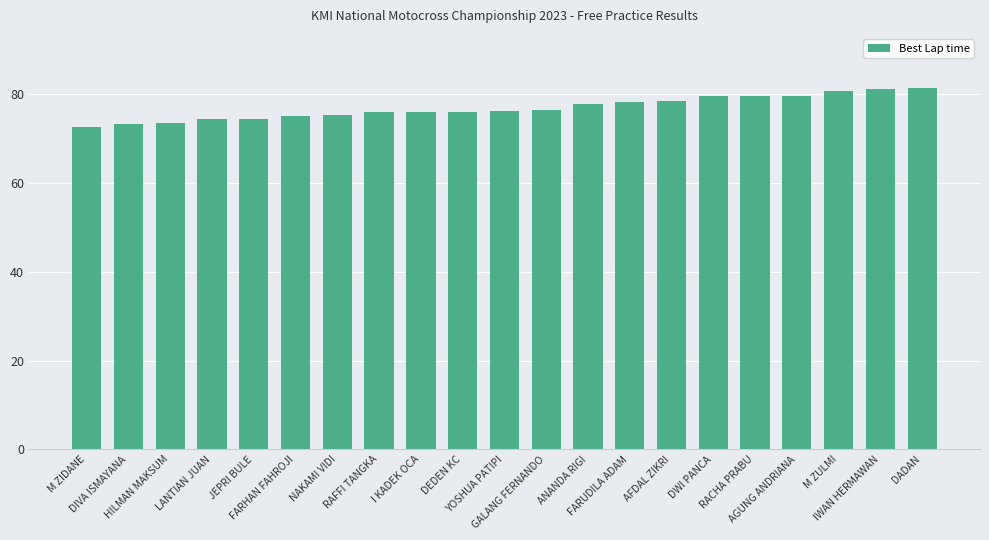

What is the difference between the values at NAKAMI VIDI and HILMAN MAKSUM?

1.7